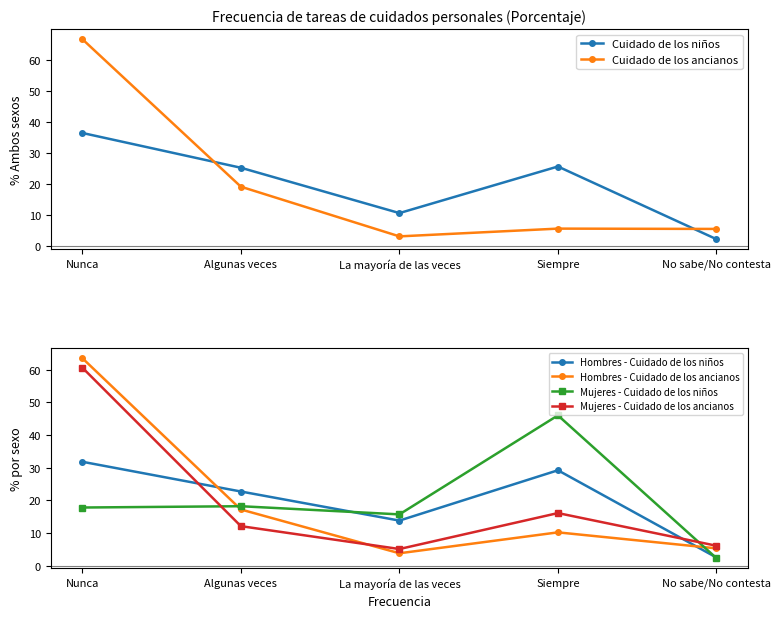

The value of Hombres - Cuidado de los ancianos at No sabe/No contesta is 5.3. True or false?

True